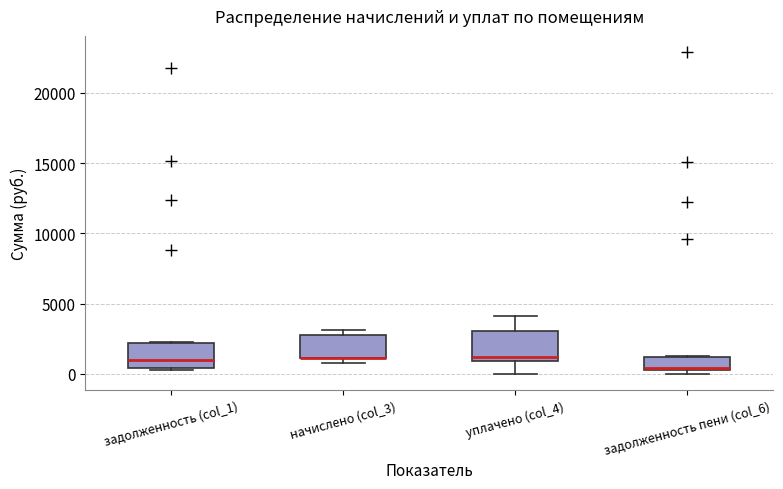

Reading left to right, read every box against the y-axis: the position of its median line, the range the box covers, and the ends of its whiskers. The values are not printed on the chart, so give them approximately, as read against the axis.

задолженность (col_1): median 1000, box 500 to 2000, whiskers 500 to 2500
начислено (col_3): median 1000 (drawn on the box's lower edge), box 1000 to 2500, whiskers 1000 (just below the box's lower edge) to 3000
уплачено (col_4): median 1000 (just above the box's lower edge), box 1000 to 3000, whiskers 0 to 4000
задолженность пени (col_6): median 500, box 500 to 1000, whiskers 0 to 1000